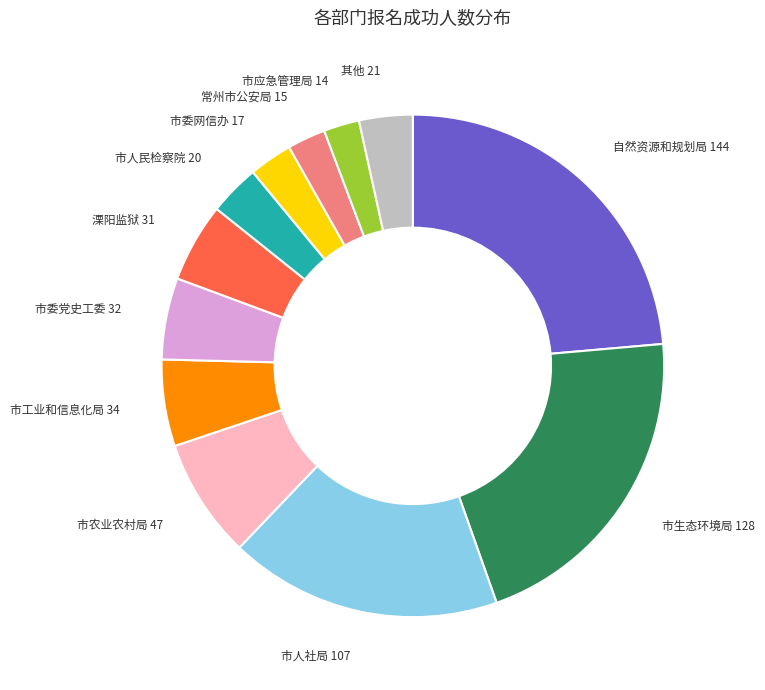

Do 市生态环境局 and 其他 together represent more than half of the pie?

No